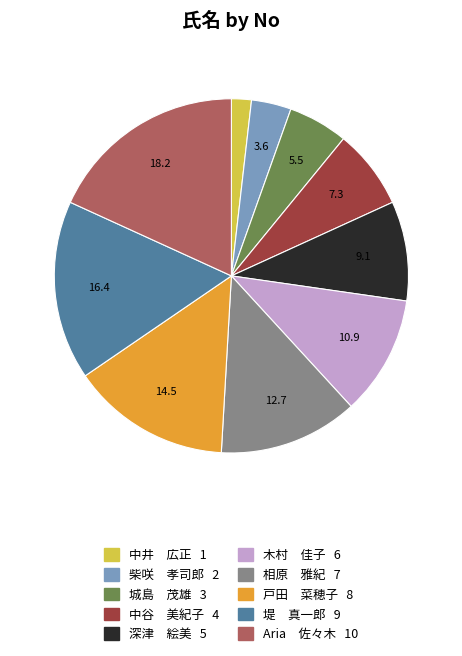

What is the ratio of the value at Aria 佐々木 to the value at 堤 真一郎?

1.1